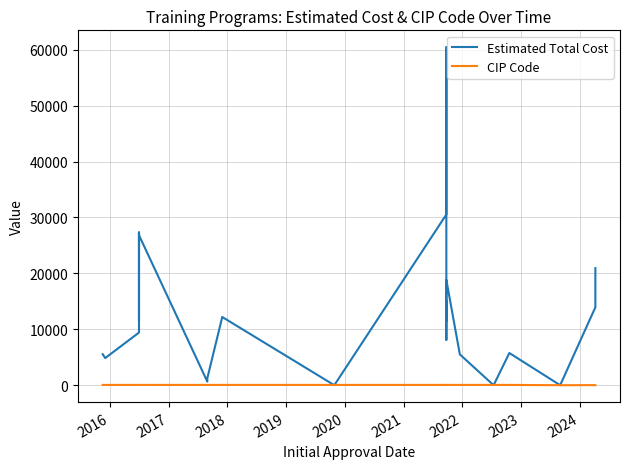

Which series has the largest total across all categories?

Estimated Total Cost